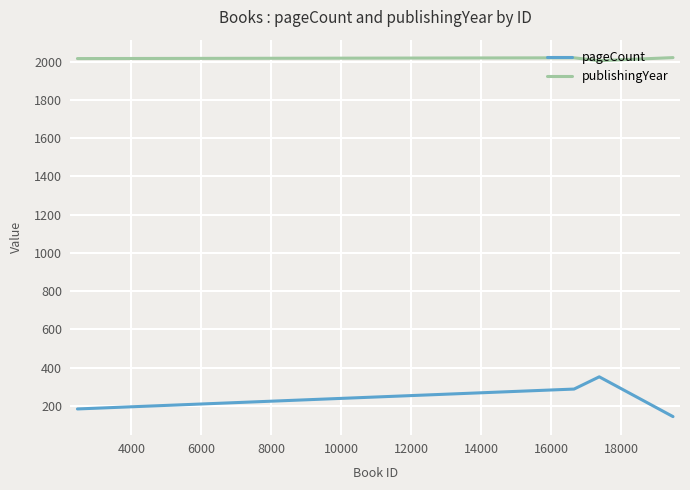

True or false: pageCount and publishingYear intersect in this chart.

False